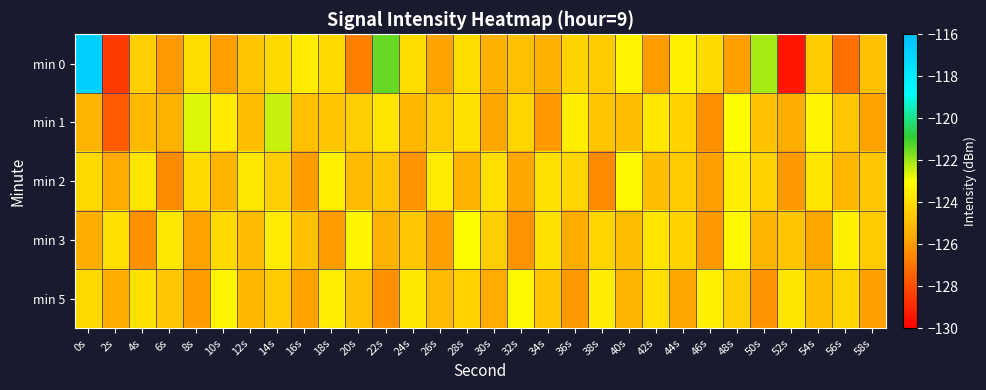

What is the total value across all series at 10s?

-622.3